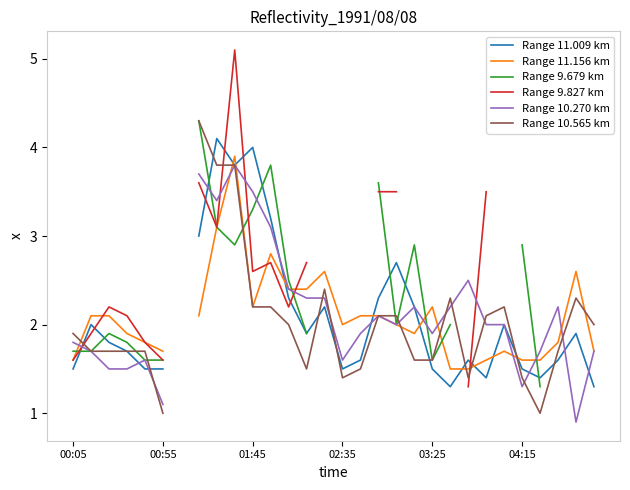

What is the difference between the maximum and second lowest values in the Range 11.009 km series?

2.8